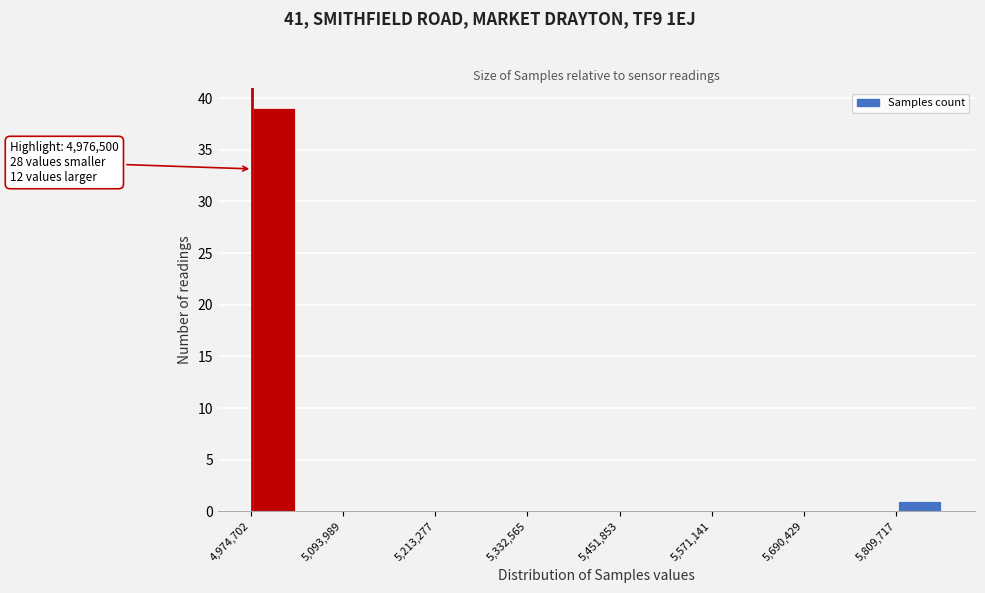

Around what value on the x-axis is the tallest bar? Give the approximate position of its centre, as read against the axis.

5000000